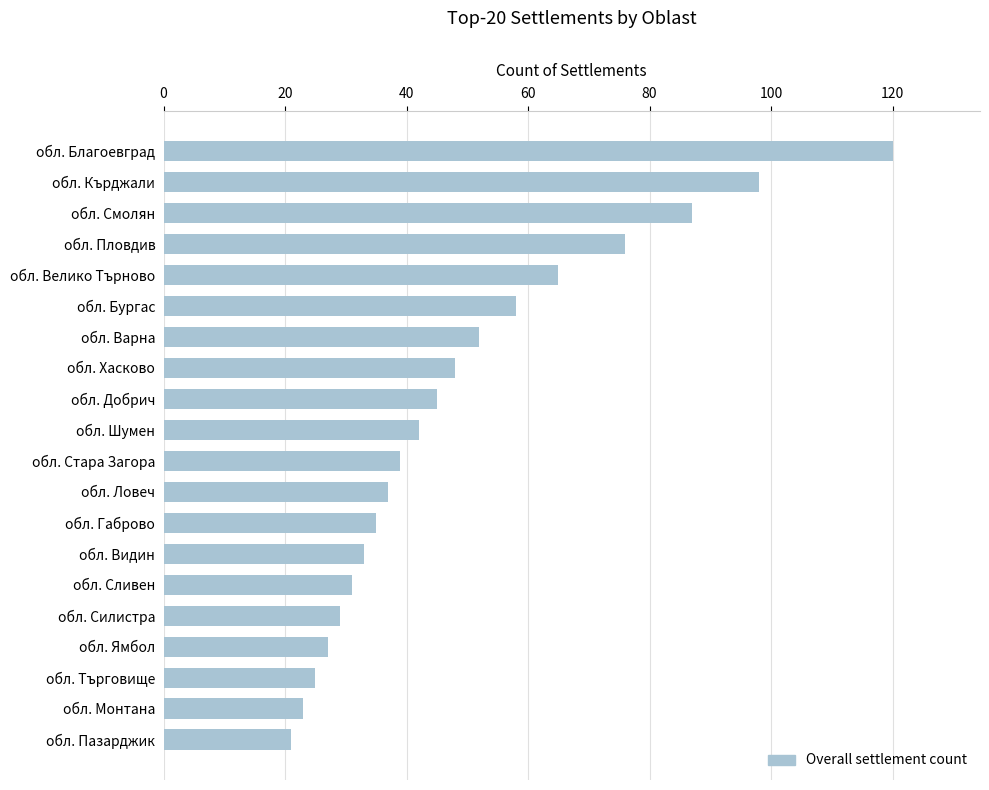

What value does the data have at обл. Видин?

33